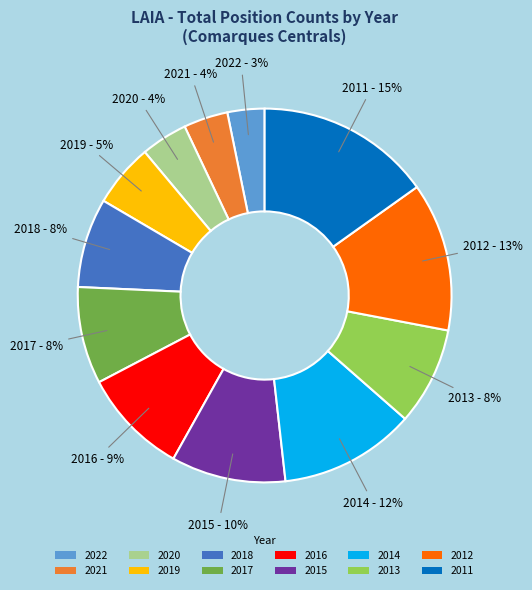

To the nearest percent, what percentage of the pie is 2021?

4%